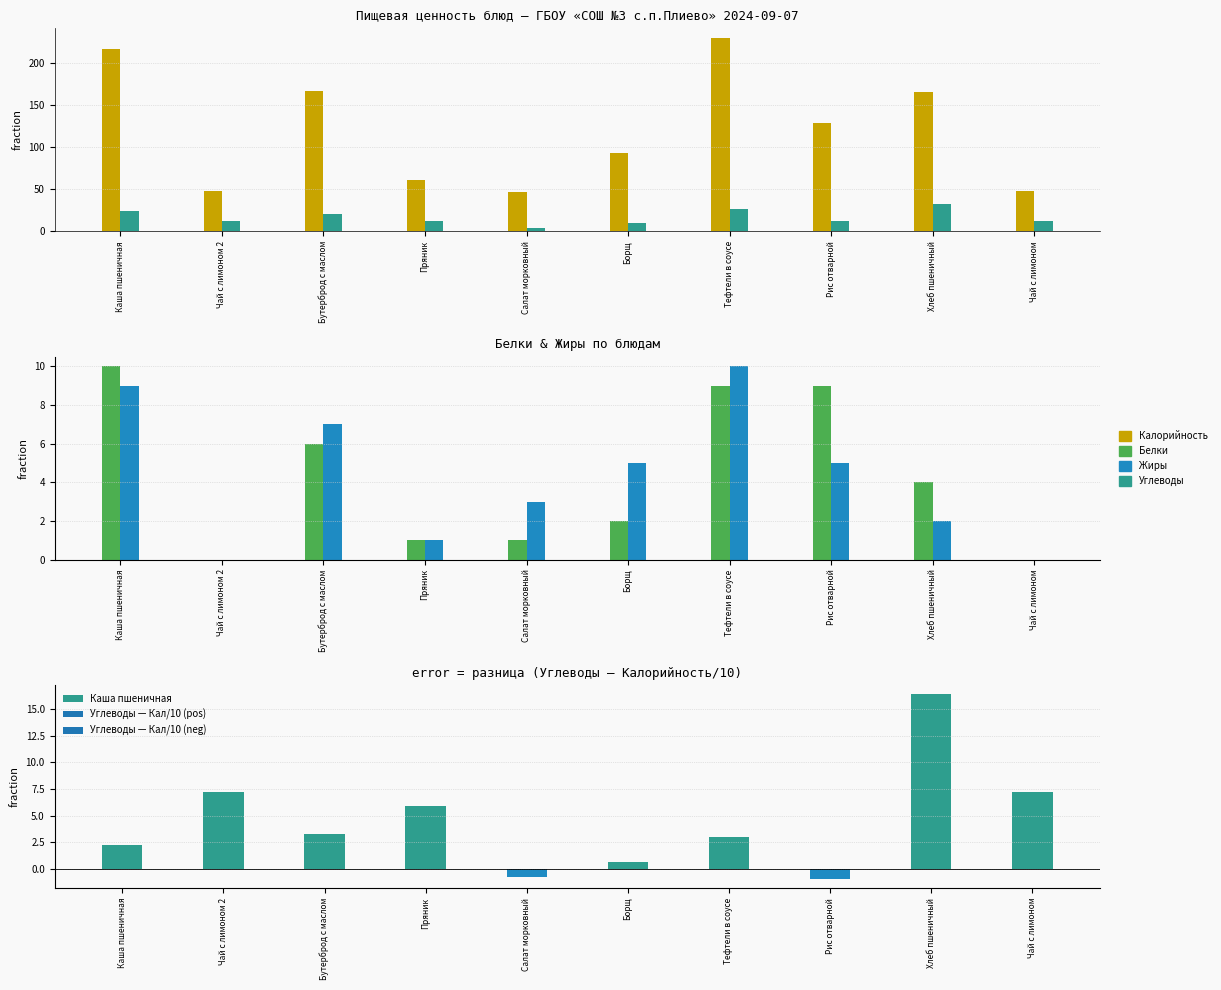

How many data points in Белки are above 4?

4